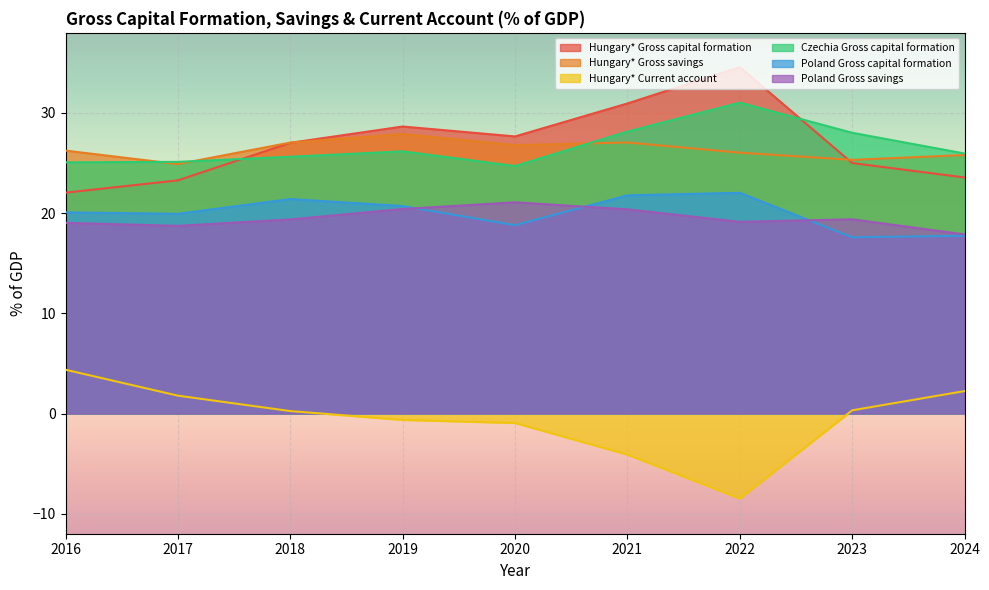

What is the value of the Poland Gross capital formation point at the 4th from the left?

20.7